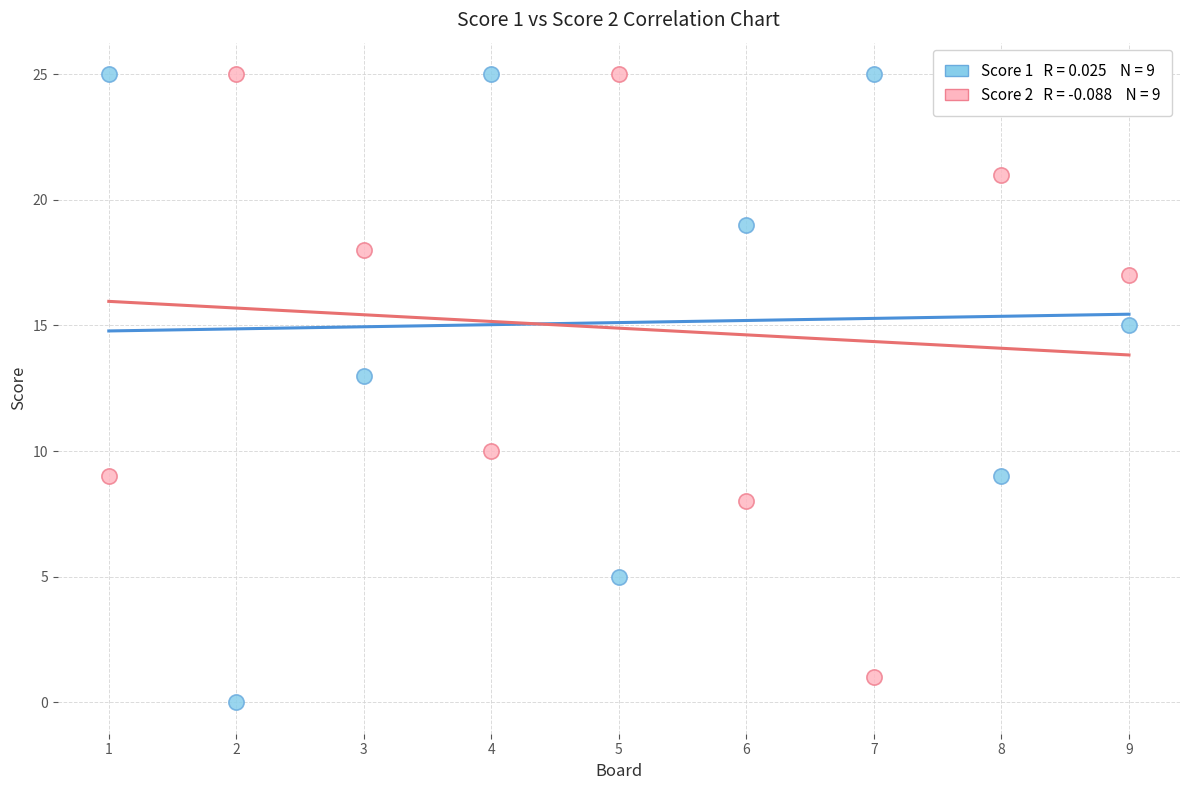

Across all data points, what is the range of Y values (max minus min)?

25